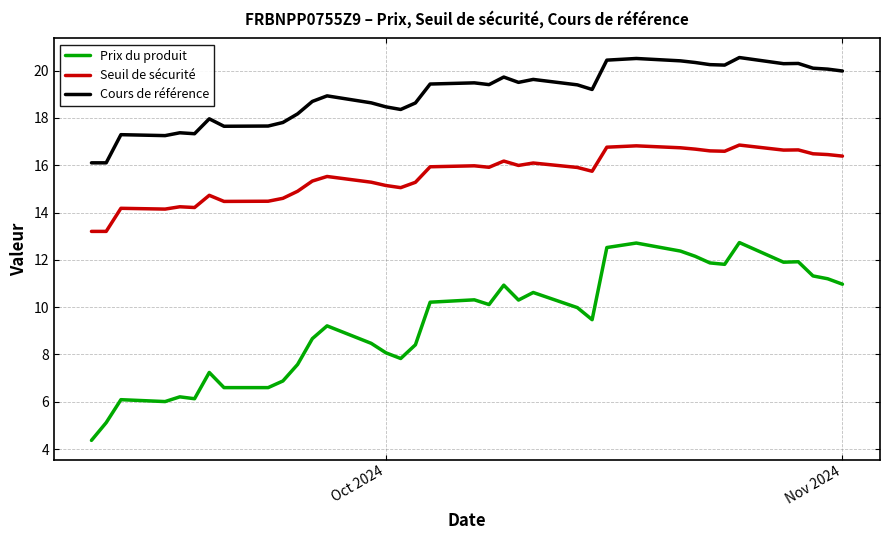

List the series in order of their peak value, lowest first.

Prix du produit, Seuil de sécurité, Cours de référence